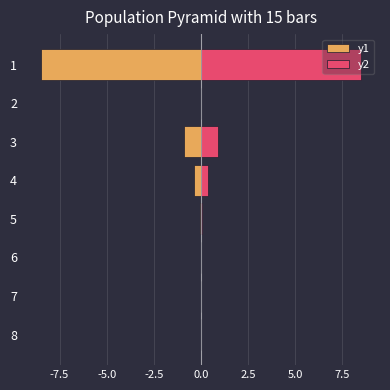

How many groups of bars are there?

8